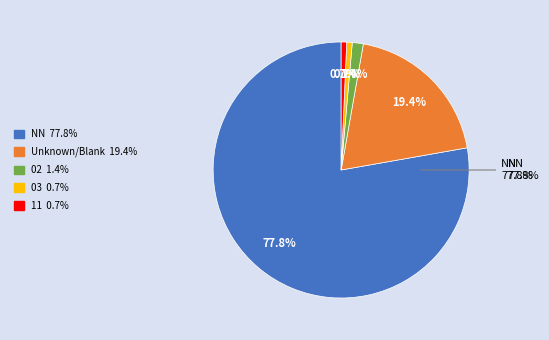

What is the ratio of the value at 02 to the value at ?

0.1